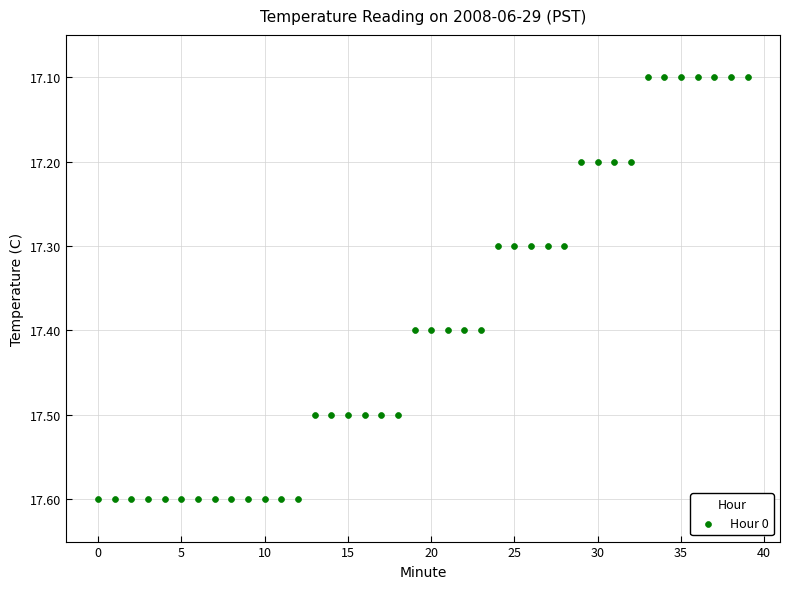

What is the range of Y values (max minus min)?

0.5